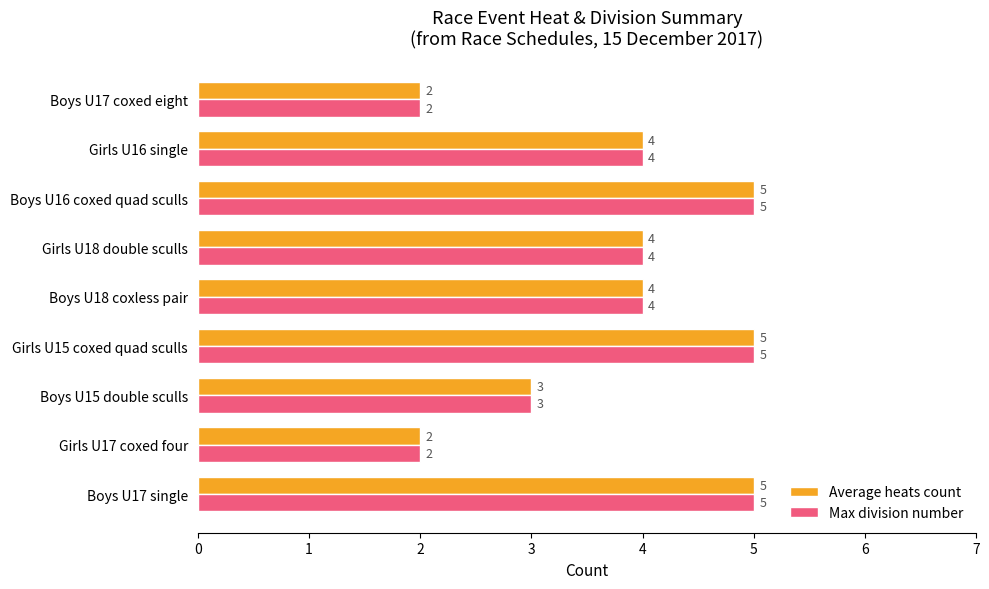

Count the Average heats count values in the range 3 to 5.

7